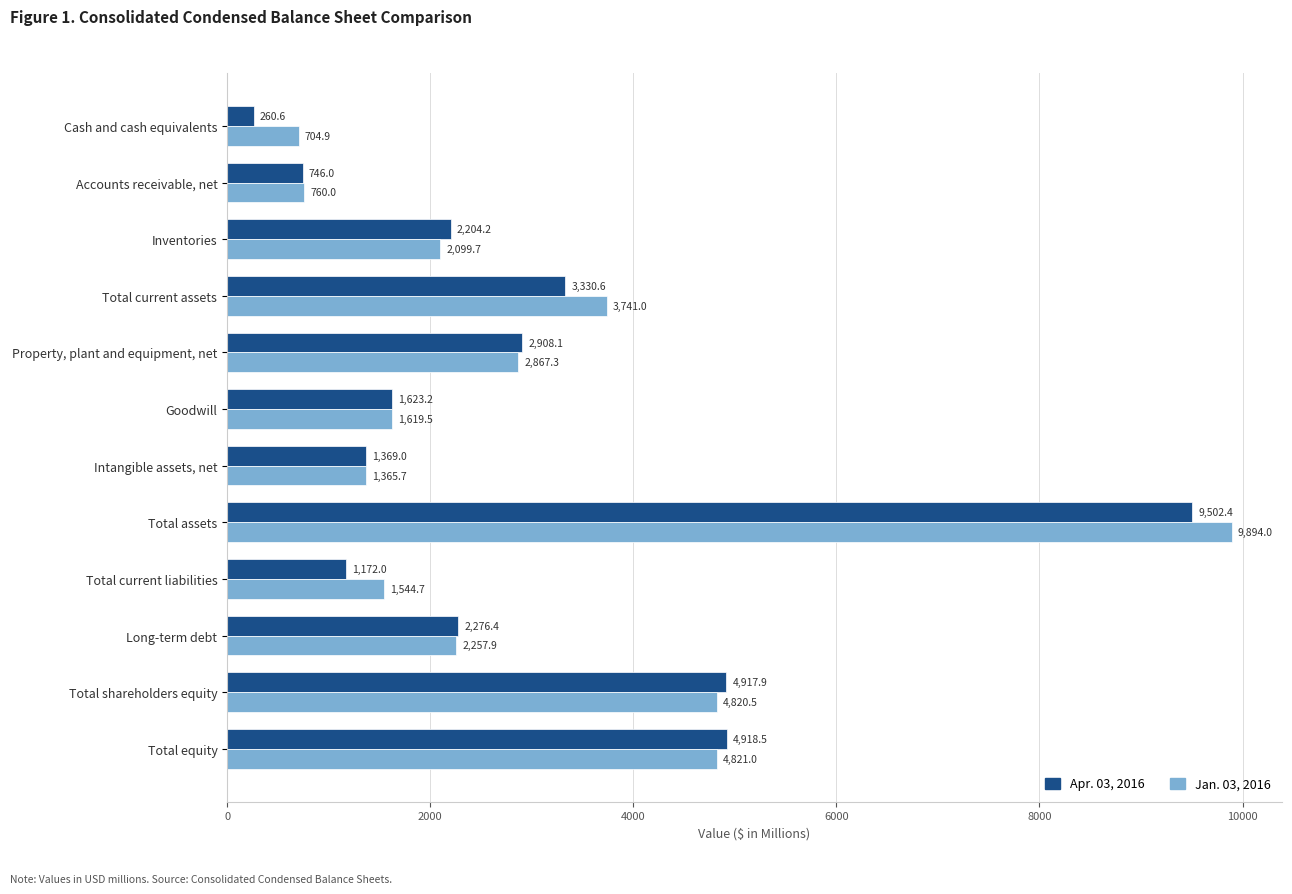

Is it true that Jan. 03, 2016 equals 3744.1 at Inventories?

False